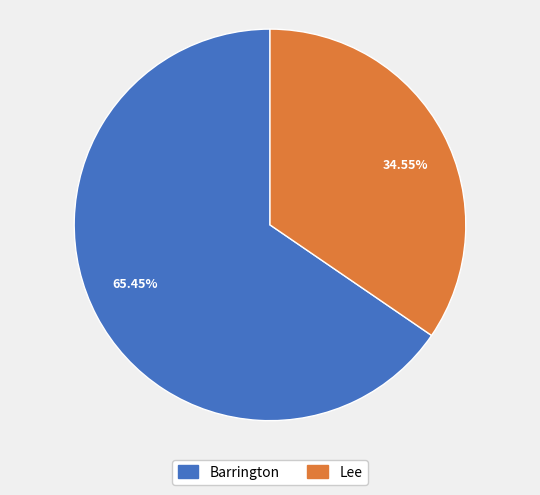

Is the sum of 65.45% and 34.55% greater than half?

Yes